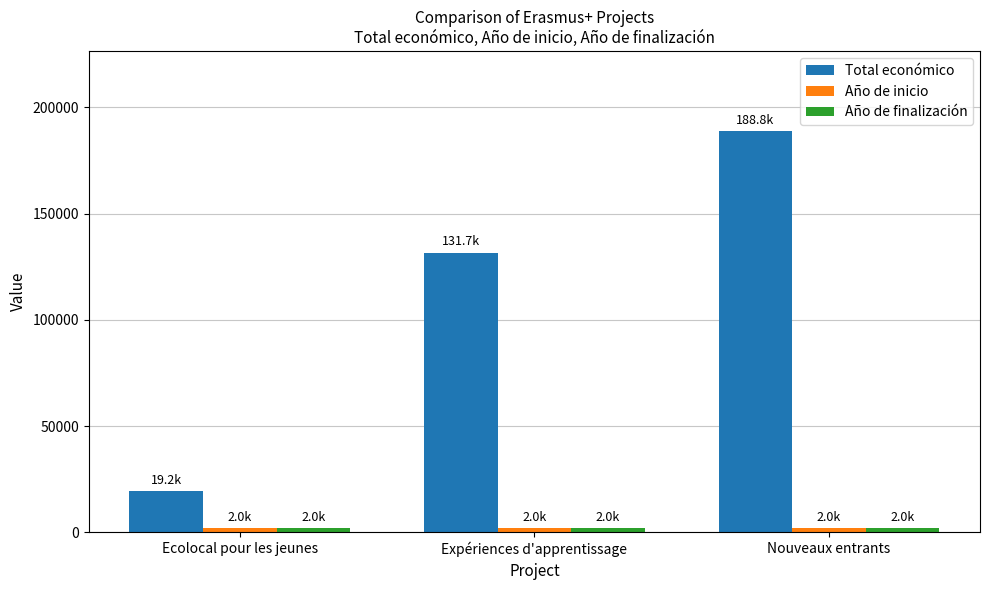

Is it true that Total económico equals 186302 at Expériences d'apprentissage?

False